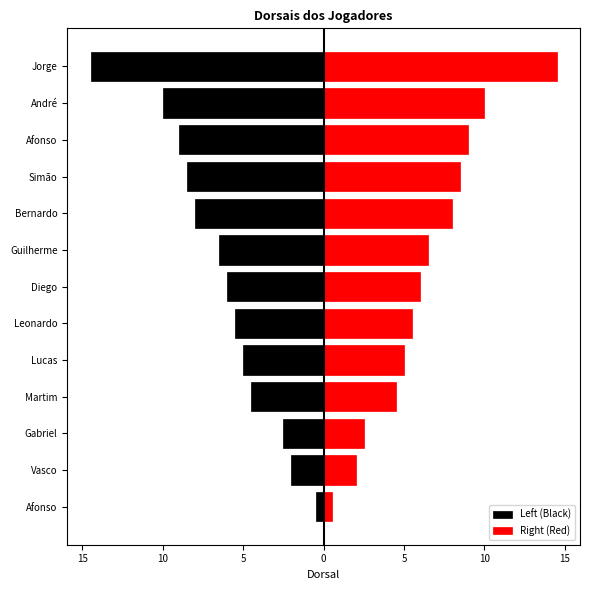

Reading left to right, what are all the values shown in this chart?

Left (Black): -0.5	-2.0	-2.5	-4.5	-5.0	-5.5	-6.0	-6.5	-8.0	-8.5	-9.0	-10.0	-14.5
Right (Red): 0.5	2.0	2.5	4.5	5.0	5.5	6.0	6.5	8.0	8.5	9.0	10.0	14.5